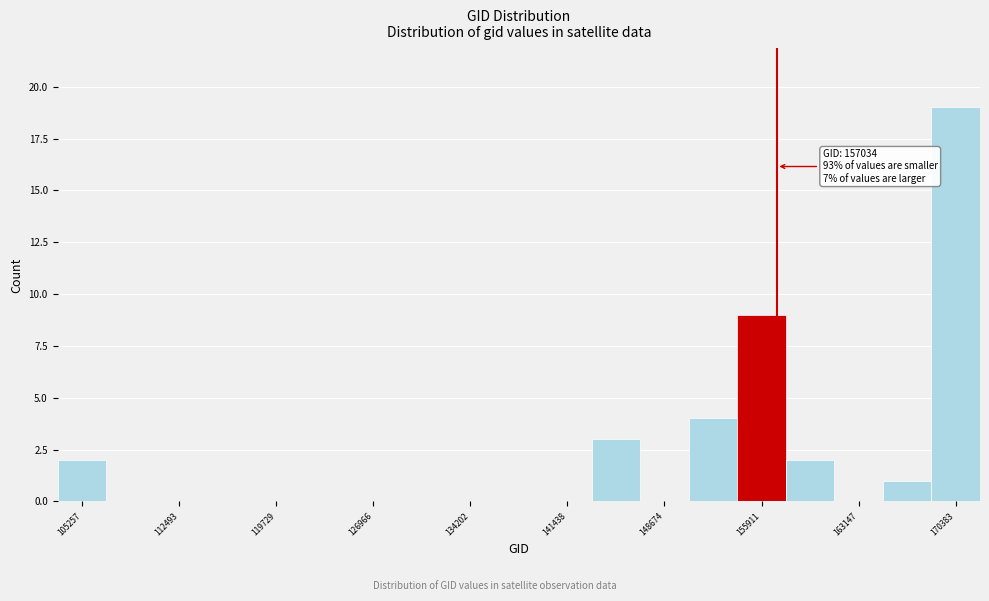

Read against the x-axis, roughly where is the centre of the tallest bar?

170000